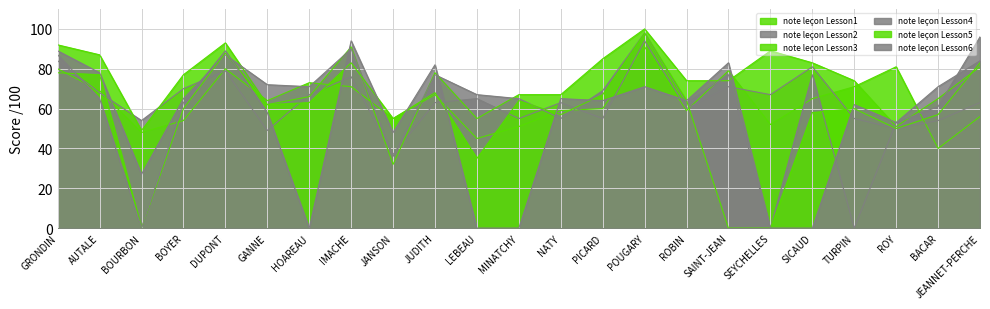

What is the label of the 14th point from the left?

PICARD